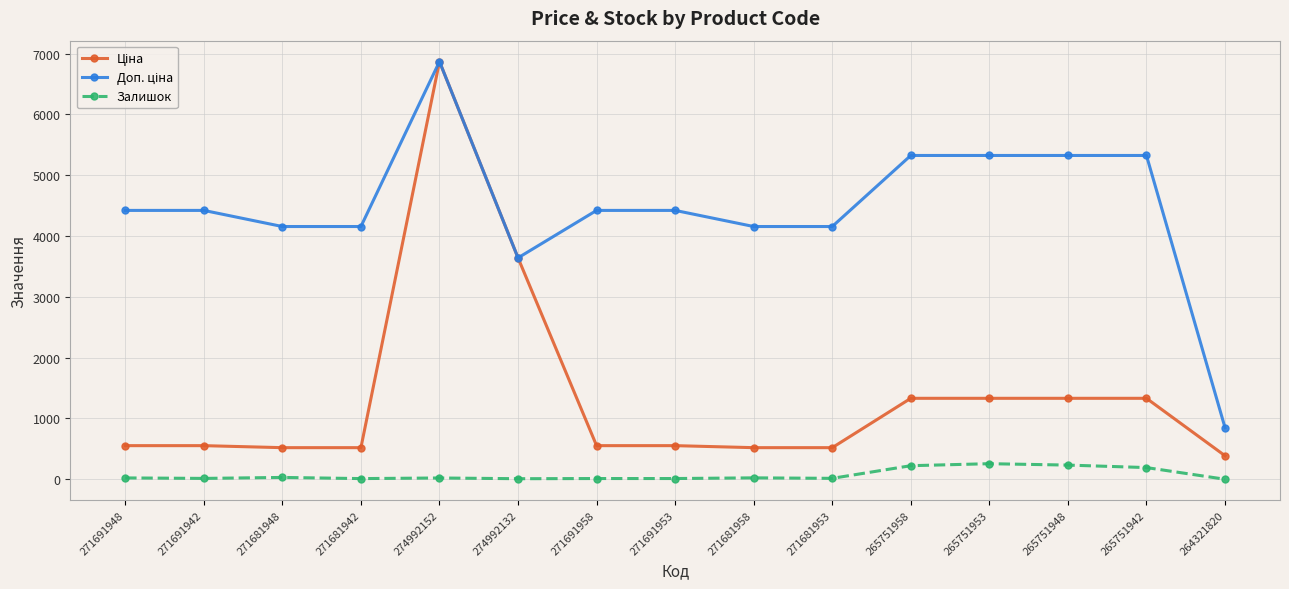

Which category has the highest value across all series?

274992152